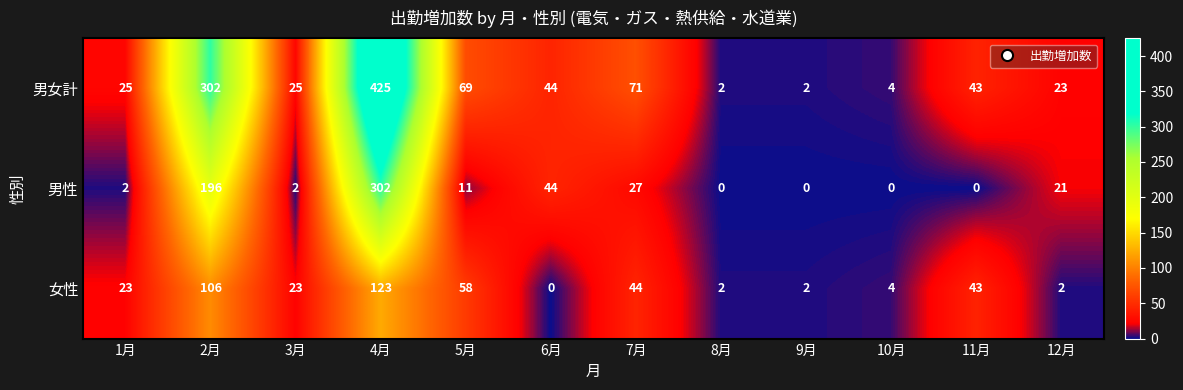

What is the maximum value shown in the chart?

425